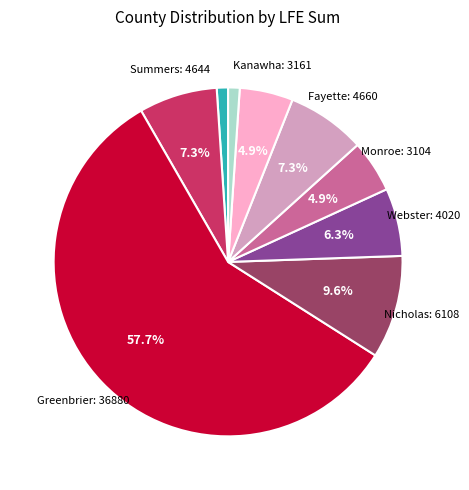

Does any single category account for the majority?

Yes